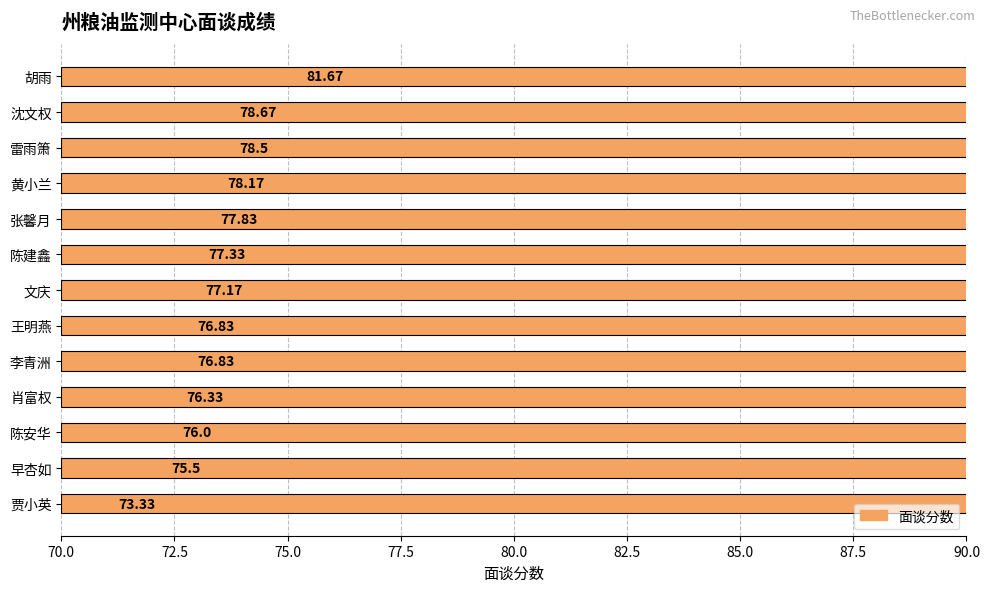

What is the value of the 9th bar from the left?

76.8